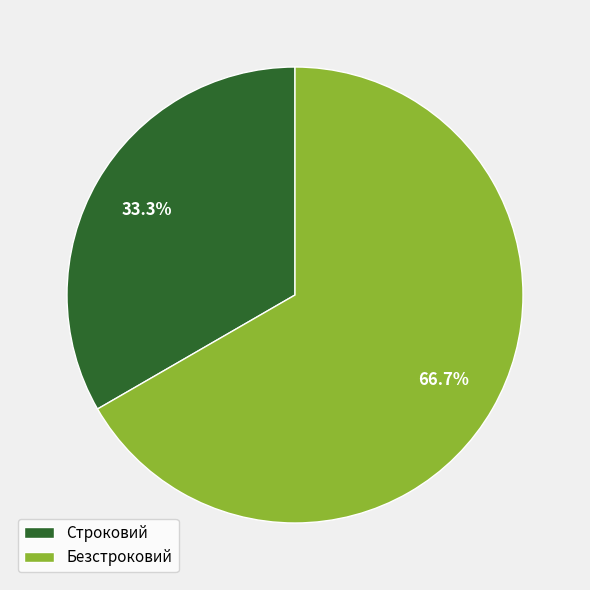

The Безстроковий slice represents 67% of the pie. True or false?

True